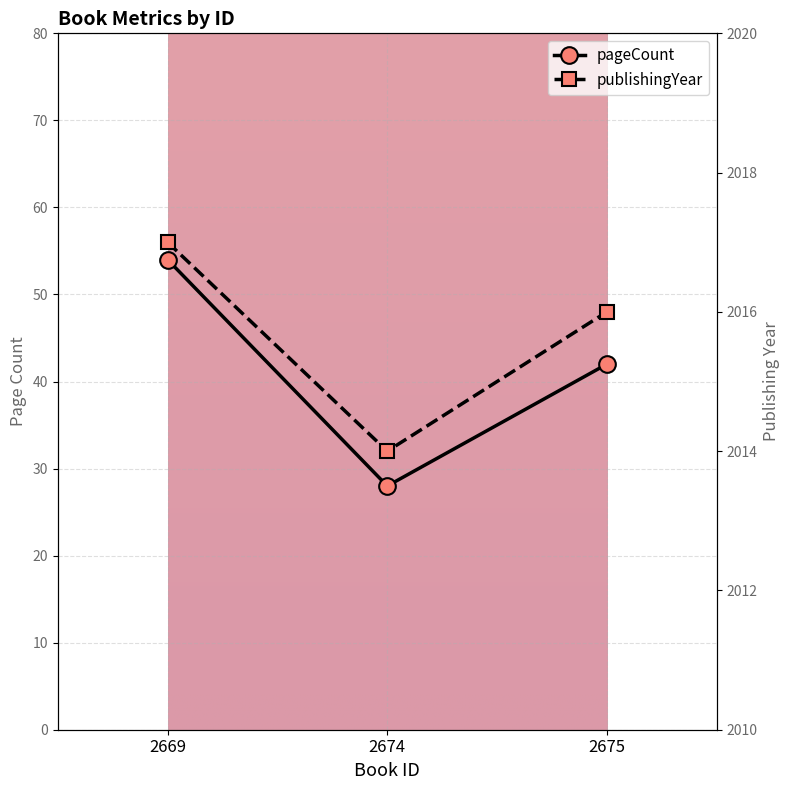

How many values in the publishingYear series are below 2016?

1